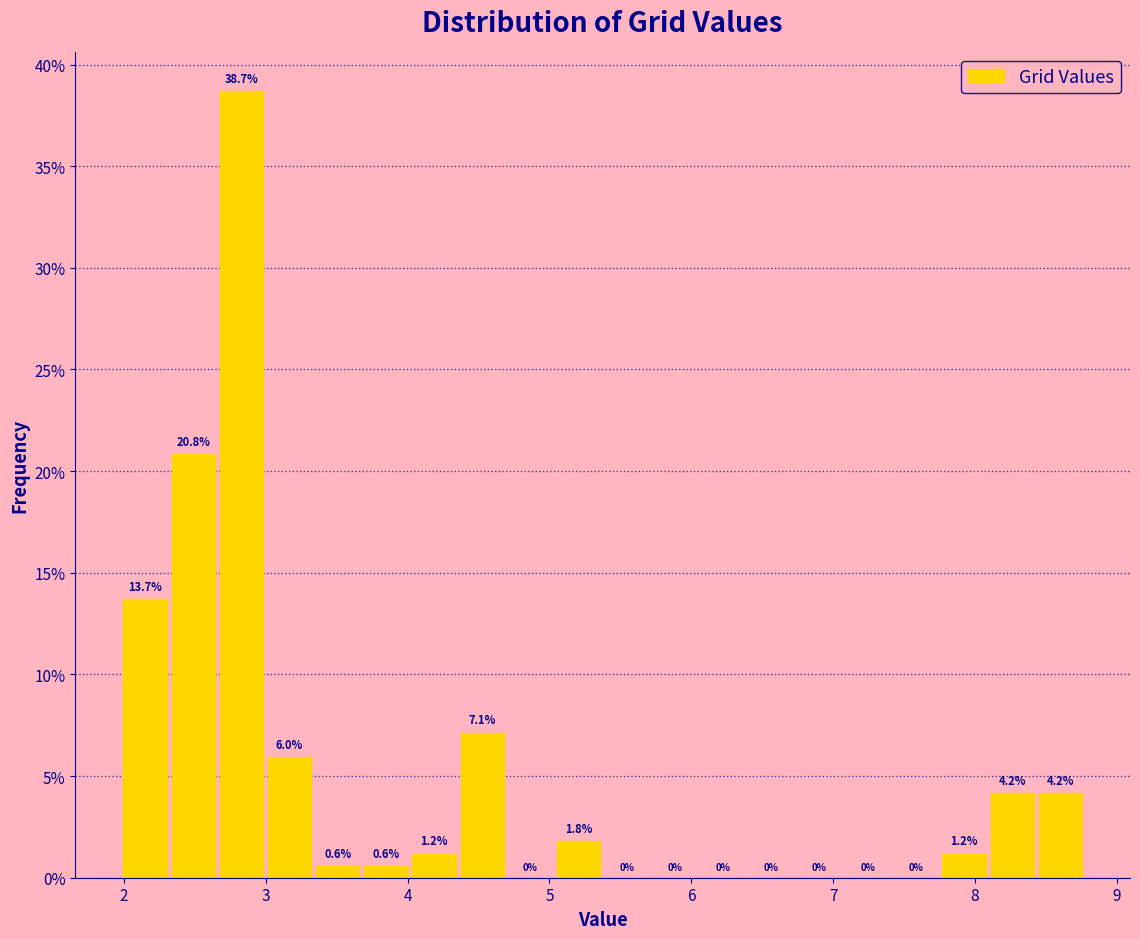

Around what value on the x-axis is the tallest bar? Give the approximate position of its centre, as read against the axis.

2.8